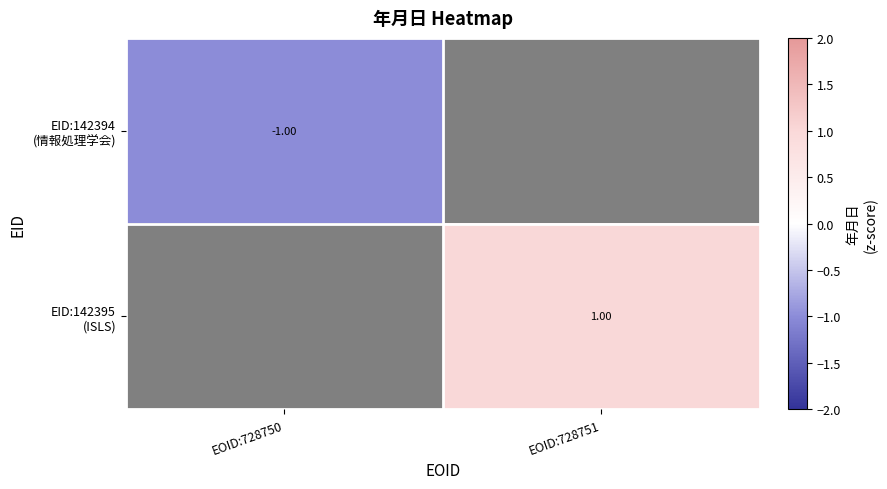

At EOID:728751, list the series in order from largest to smallest.

EID:142394 (情報処理学会), EID:142395 (ISLS)